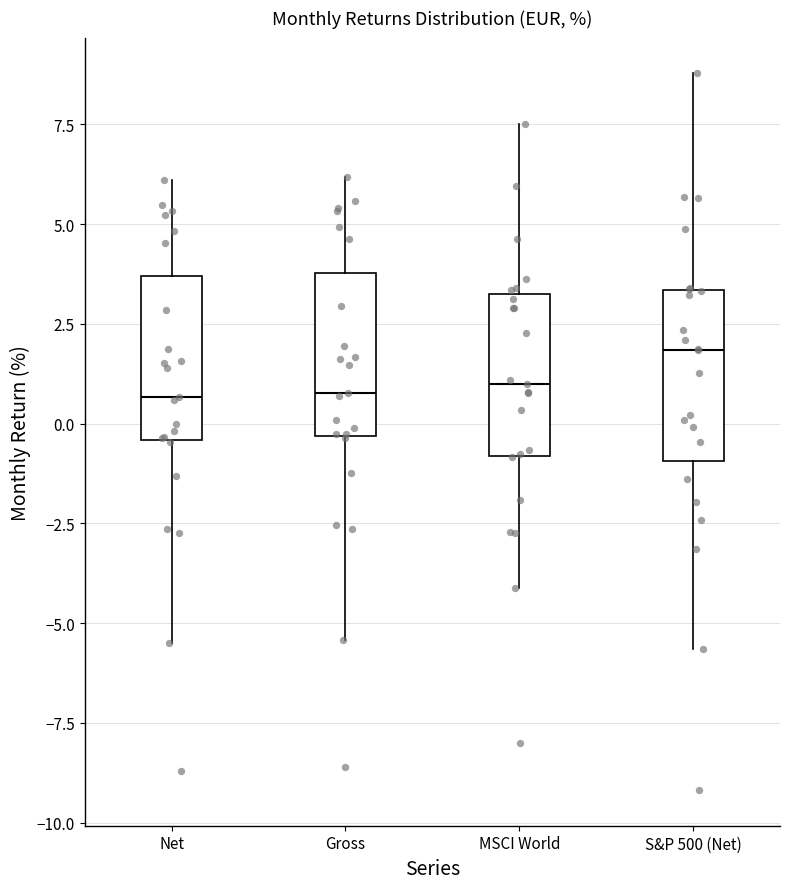

Where is the lower edge of the box for S&P 500 (Net) on the y-axis? The values are not printed on the chart, so give them approximately, as read against the axis.

-1.0